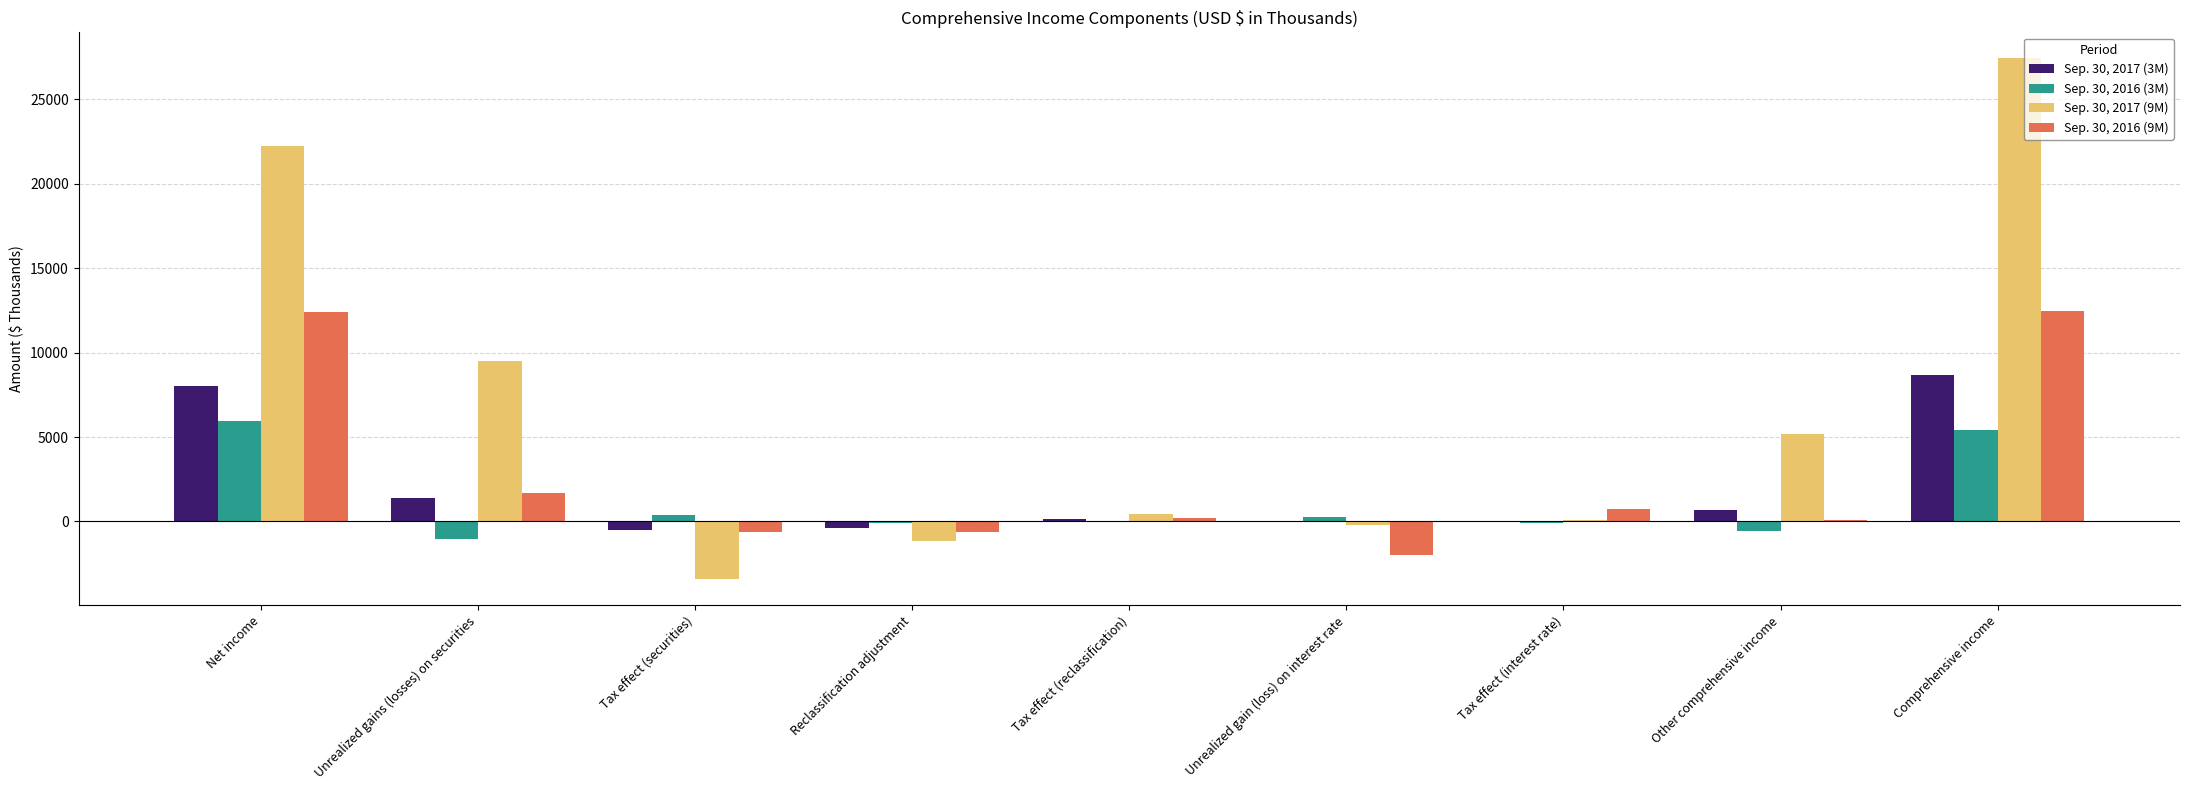

The Sep. 30, 2017 (9M) series shows 423 at Tax effect (reclassification). True or false?

True